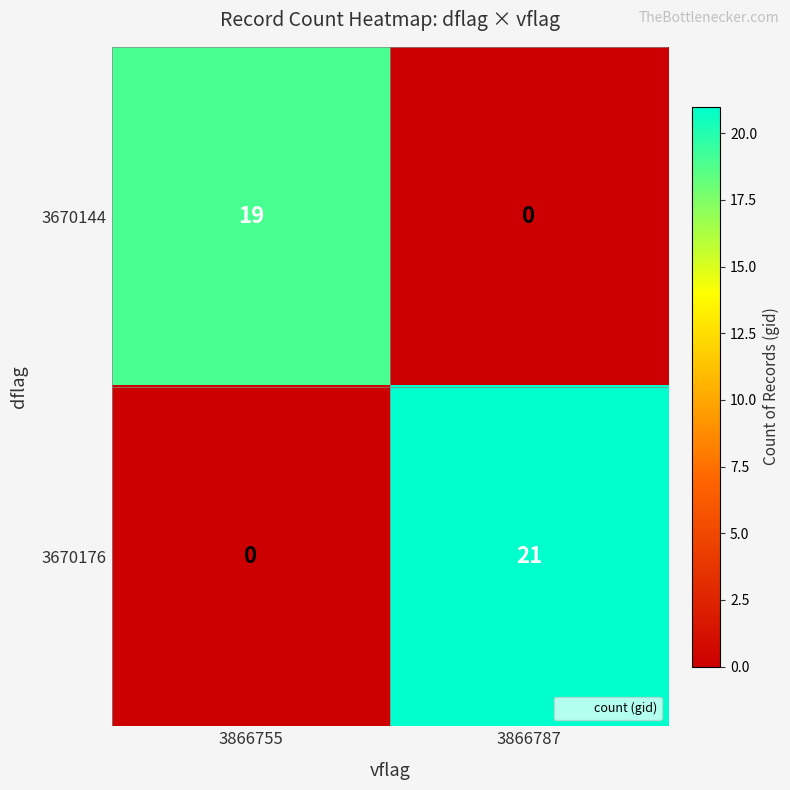

How many categories are shown in the chart?

2